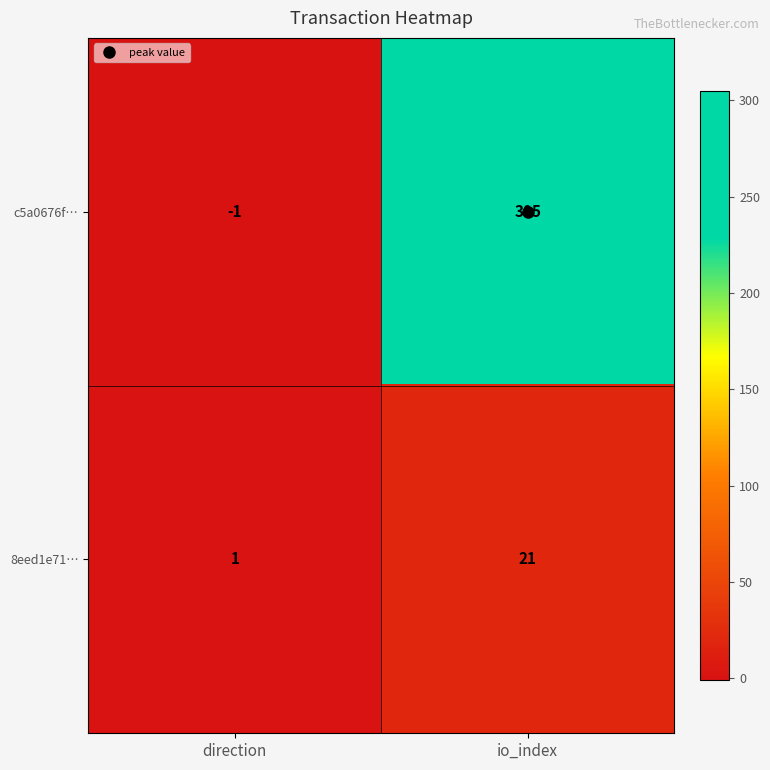

Read the 8eed1e71… value at io_index.

21